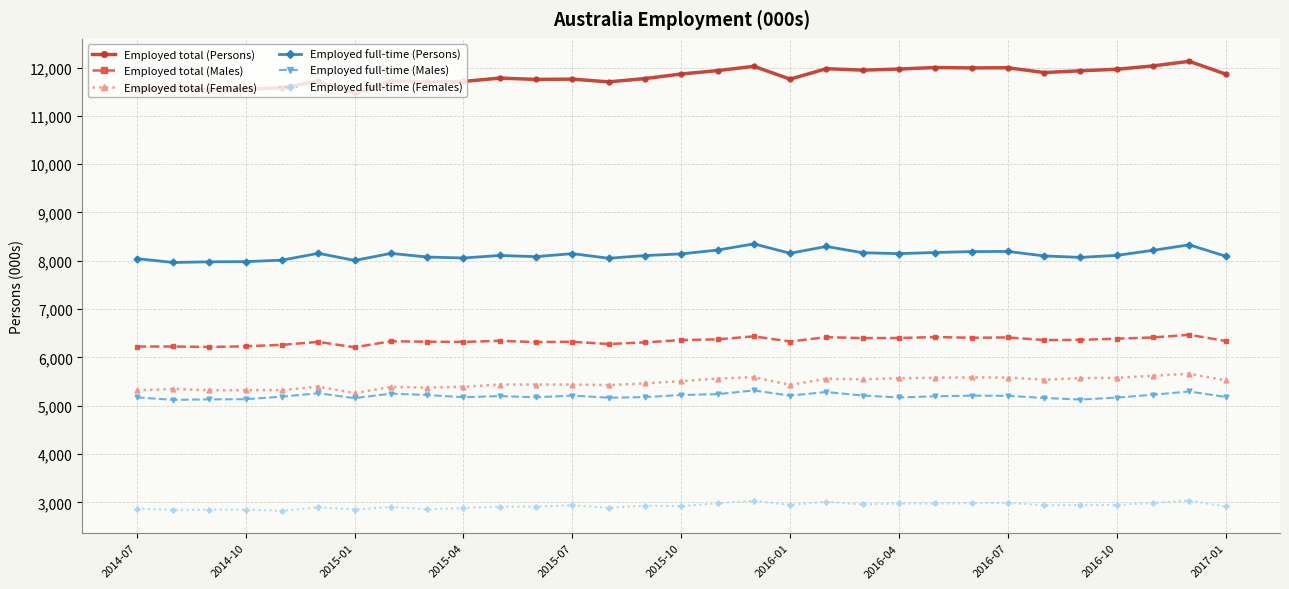

At how many categories does at least one series exceed 10114?

31